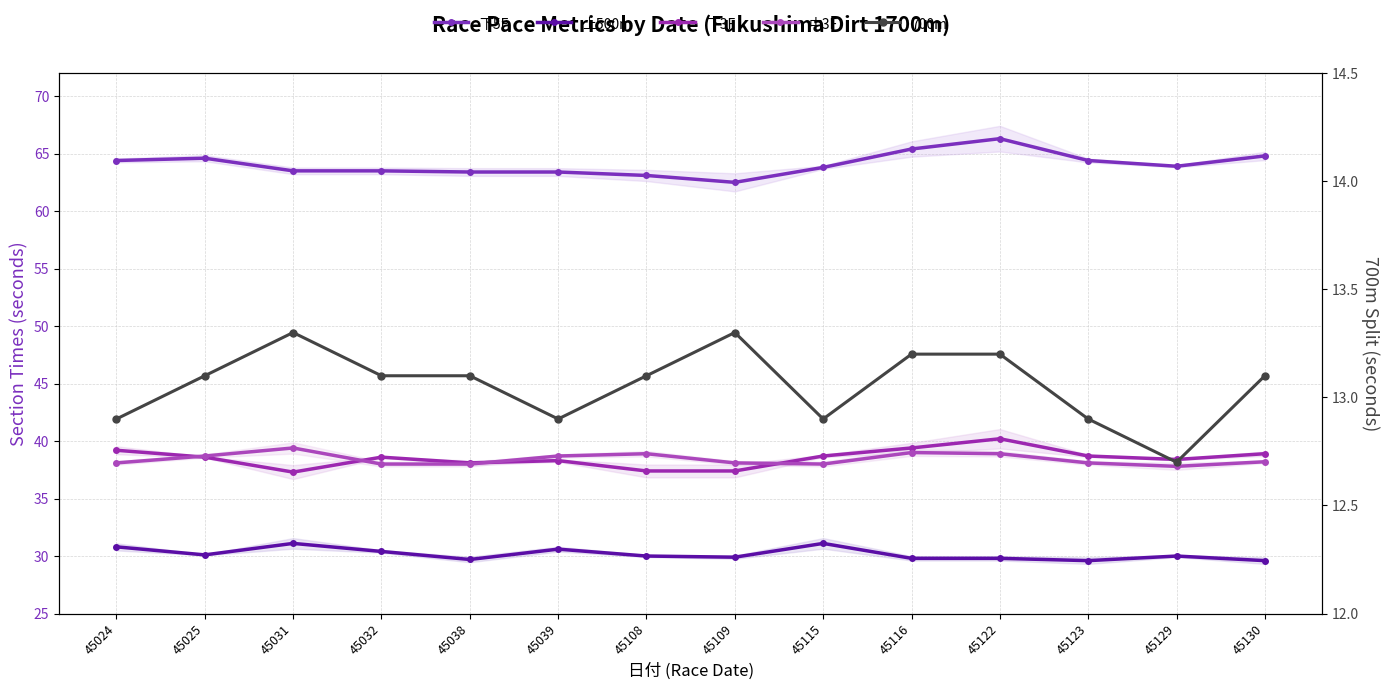

Reading right to left, extract all data points from this chart.

下5F: 64.8	63.9	64.4	66.3	65.4	63.8	62.5	63.1	63.4	63.4	63.5	63.5	64.6	64.4
上500m: 29.6	30.0	29.6	29.8	29.8	31.1	29.9	30.0	30.6	29.7	30.4	31.1	30.1	30.8
下3F: 38.9	38.4	38.7	40.2	39.4	38.7	37.4	37.4	38.3	38.1	38.6	37.3	38.6	39.2
中3F: 38.2	37.8	38.1	38.9	39.0	38.0	38.1	38.9	38.7	38.0	38.0	39.4	38.7	38.1
700m: 13.1	12.7	12.9	13.2	13.2	12.9	13.3	13.1	12.9	13.1	13.1	13.3	13.1	12.9